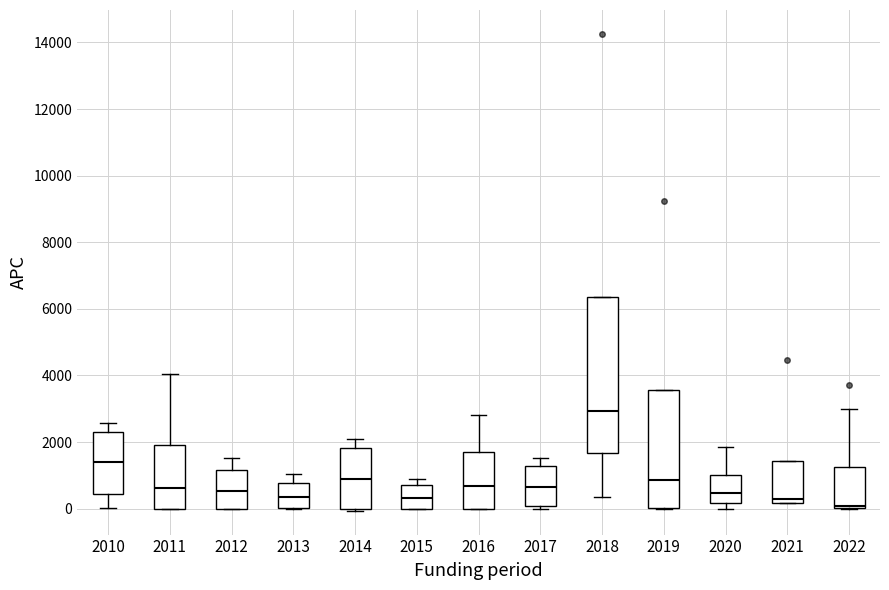

Reading left to right, read every box against the y-axis: the position of its median line, the range the box covers, and the ends of its whiskers. The values are not printed on the chart, so give them approximately, as read against the axis.

2010: median 1400, box 400 to 2400, whiskers 0 to 2600
2011: median 600, box 0 to 2000, whiskers 0 to 4000
2012: median 600, box 0 to 1200, whiskers 0 to 1600
2013: median 400, box 0 to 800, whiskers 0 to 1000
2014: median 800, box 0 to 1800, whiskers 0 (just below the box's lower edge) to 2000
2015: median 400, box 0 to 800, whiskers 0 to 800 (just above the box's upper edge)
2016: median 600, box 0 to 1800, whiskers 0 to 2800
2017: median 600, box 0 to 1200, whiskers 0 (just below the box's lower edge) to 1600
2018: median 3000, box 1600 to 6400, whiskers 400 to 6400
2019: median 800, box 0 to 3600, whiskers 0 to 3600
2020: median 400, box 200 to 1000, whiskers 0 to 1800
2021: median 200 (just above the box's lower edge), box 200 to 1400, whiskers 200 to 1400
2022: median 0 (just above the box's lower edge), box 0 to 1200, whiskers 0 to 3000